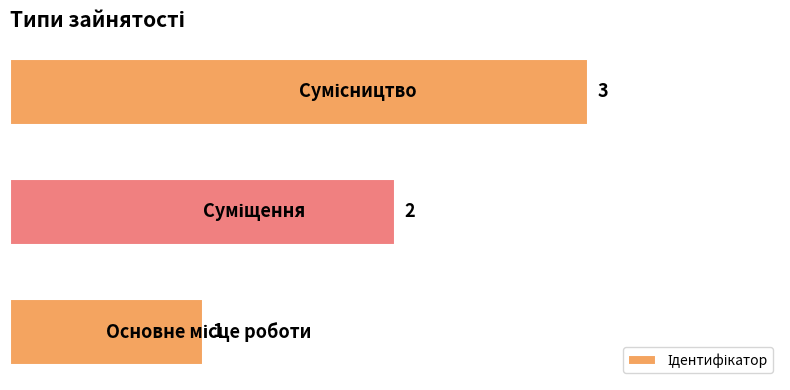

What is the sum of all values?

6